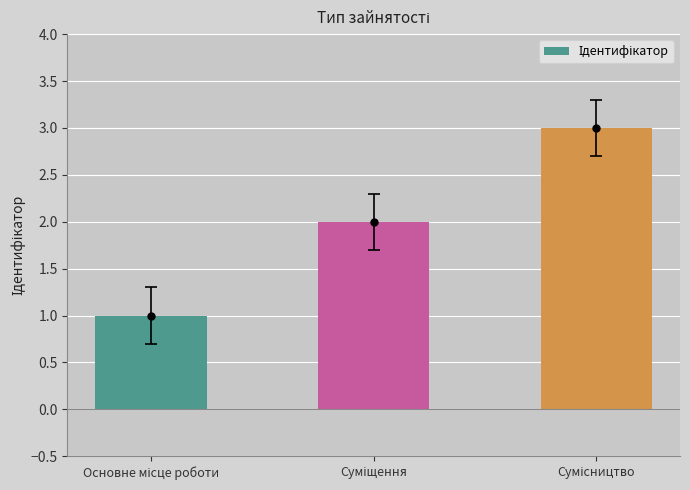

How many categories are shown in the chart?

3